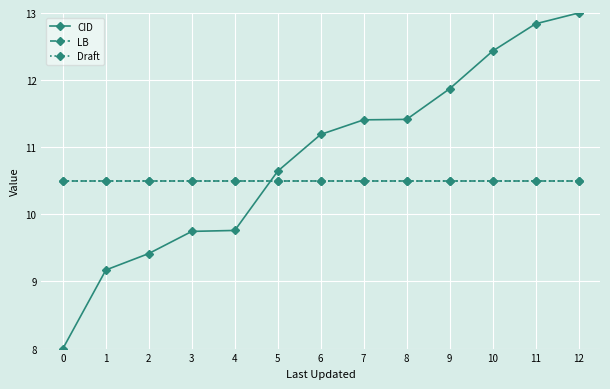

True or false: CID has a value of 11.2 at 6.

True